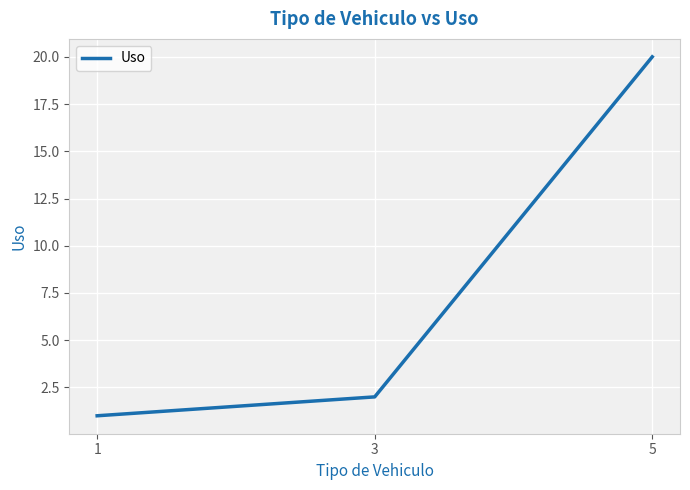

What is the greatest value displayed?

20